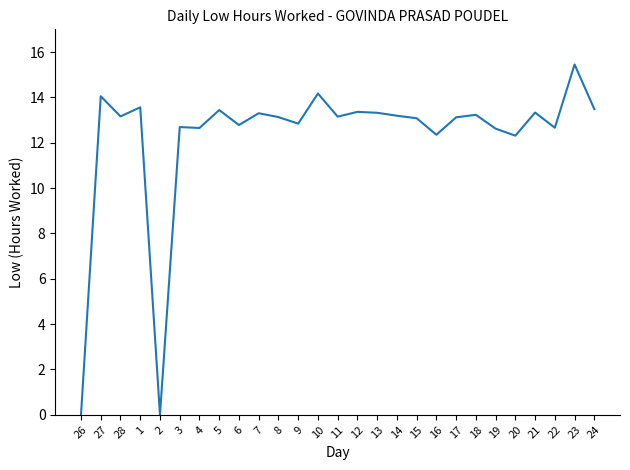

True or false: the data shows 22.2 at 13.

False